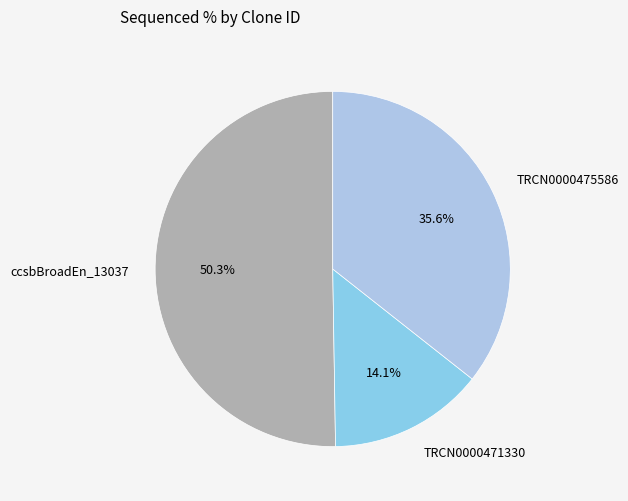

Which category has the smallest portion of the pie?

TRCN0000471330